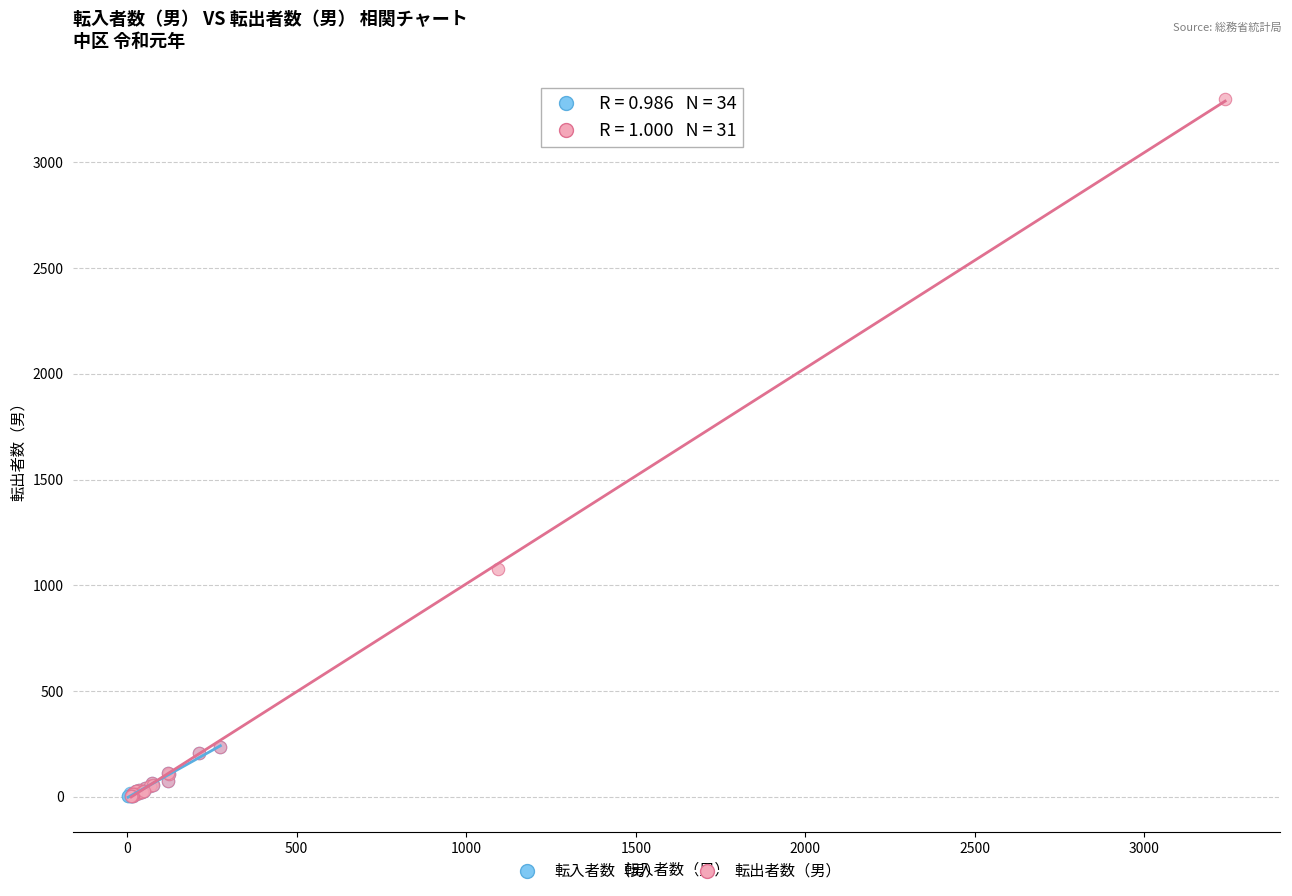

Which series has the widest spread of Y values?

転出者数（男）